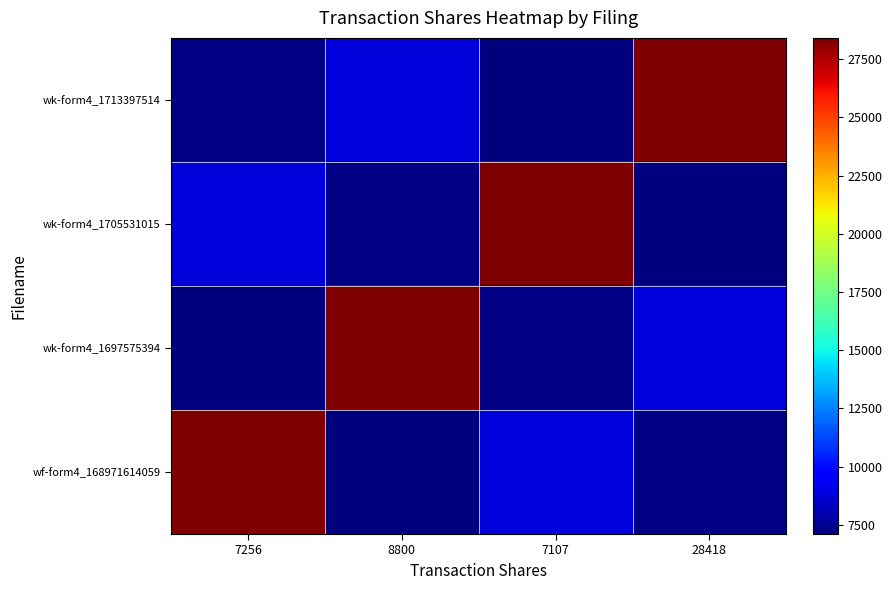

What is the greatest value displayed?

28418